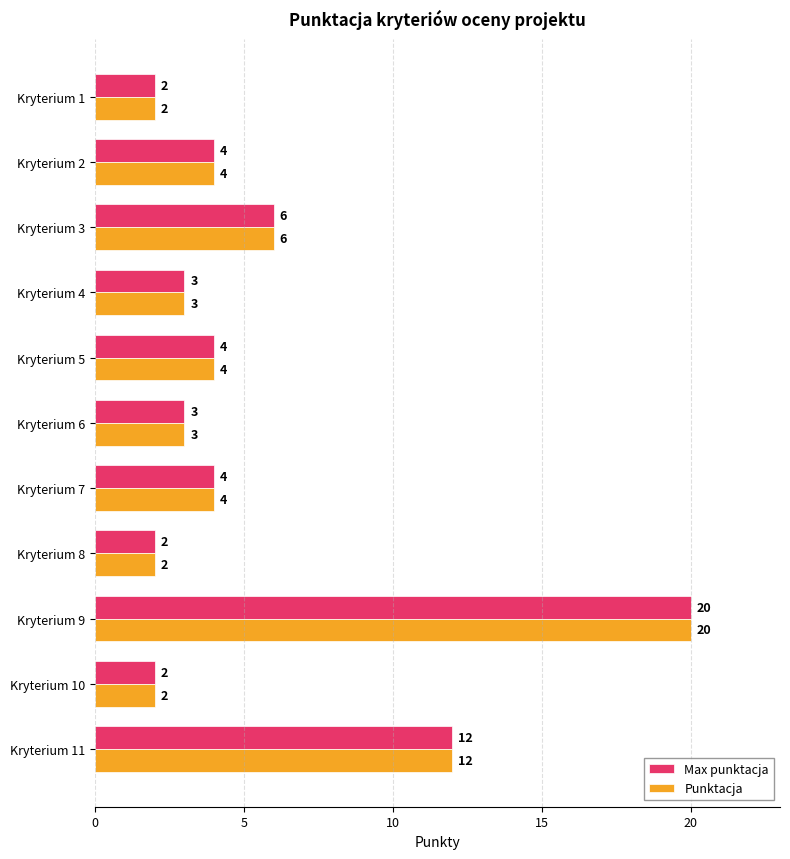

How many data points in Max punktacja are less than 4?

5